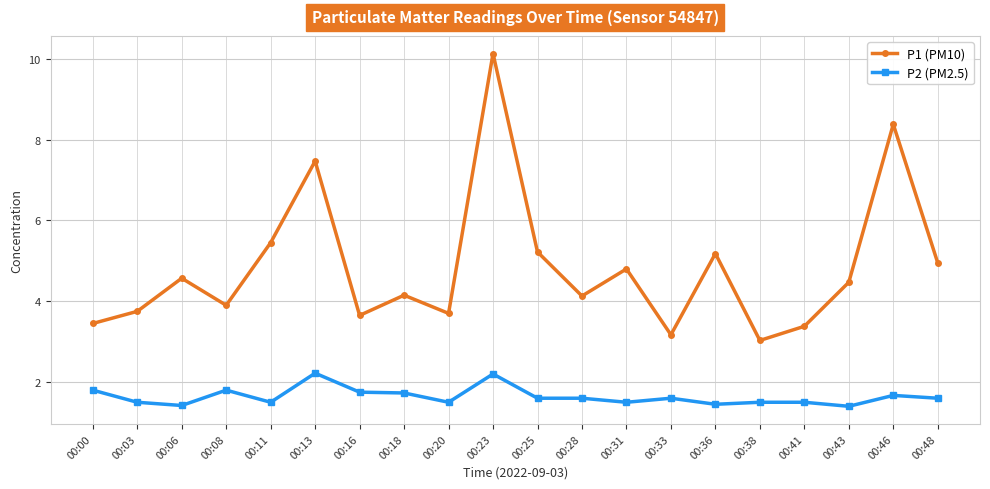

At which label is P1 (PM10) closest to 6?

00:11